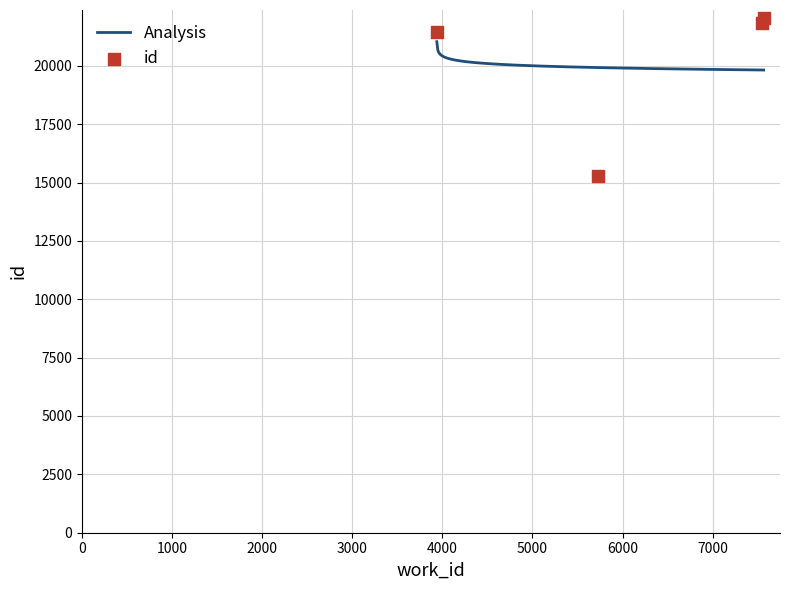

What is the ratio of the value at 7566 to the value at 5726?

1.4